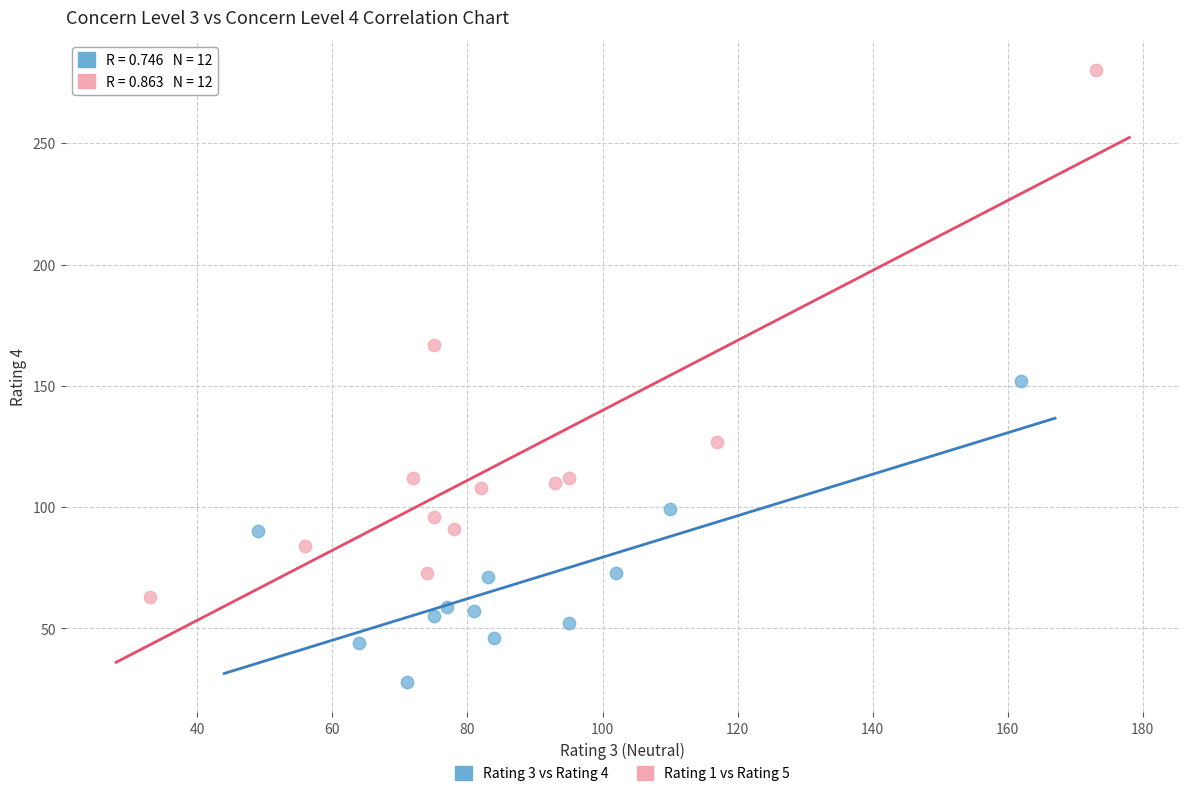

Which series contains the highest Y value?

Rating 1 vs Rating 5